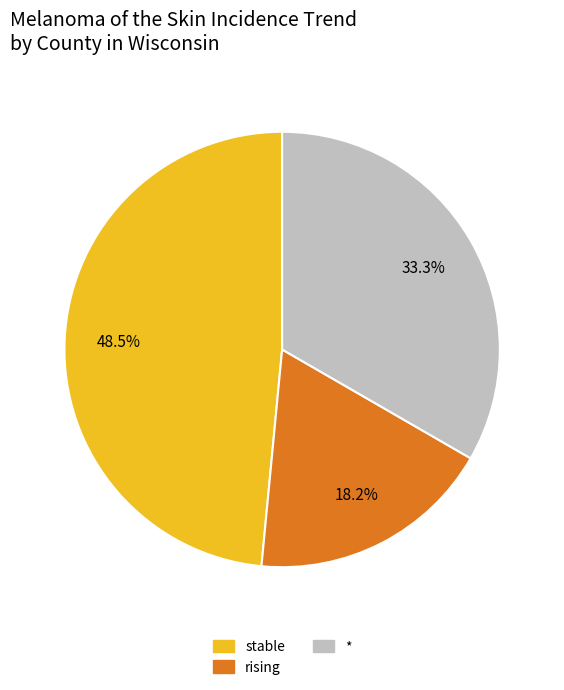

To the nearest percent, what is the difference between the largest and smallest slice percentages?

30%